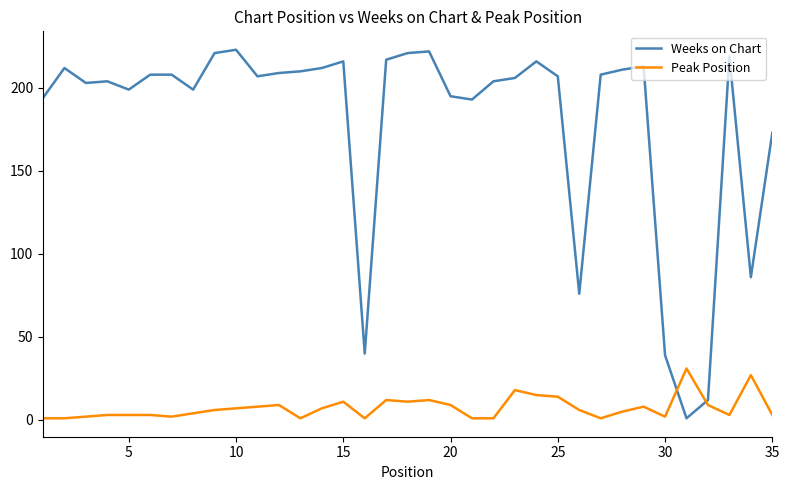

Does the chart display data point markers on the line(s)?

No